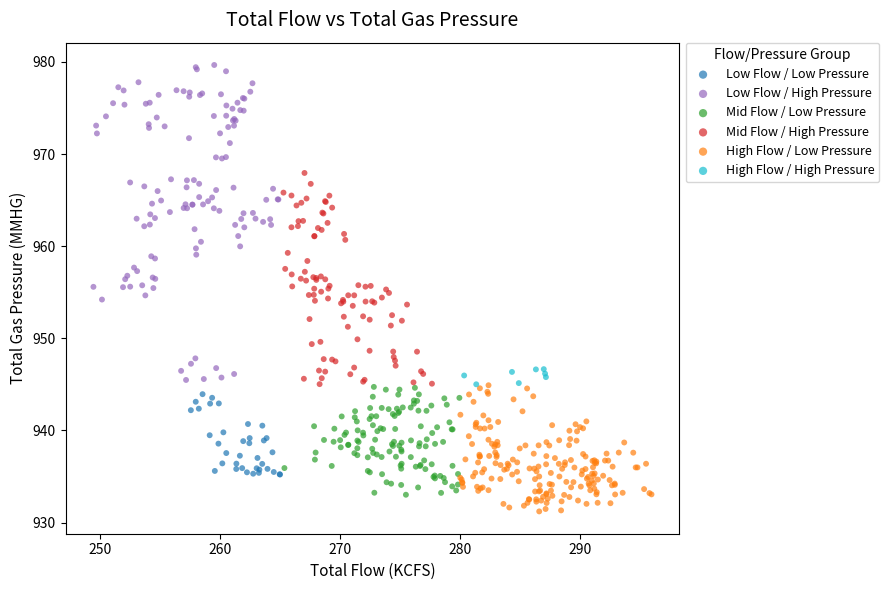

Which series contains the highest Y value?

Low Flow / High Pressure